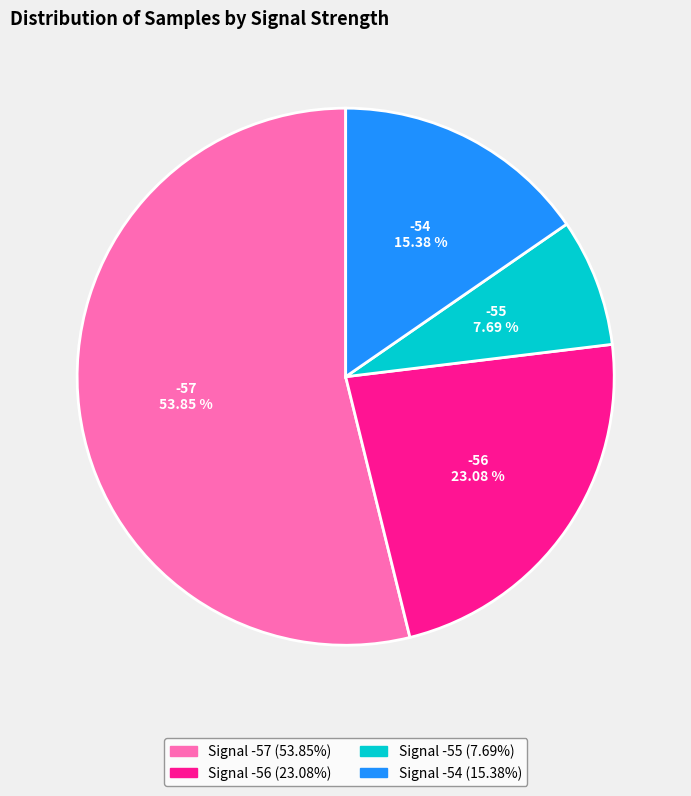

Does -57 account for over 50% of the chart?

Yes